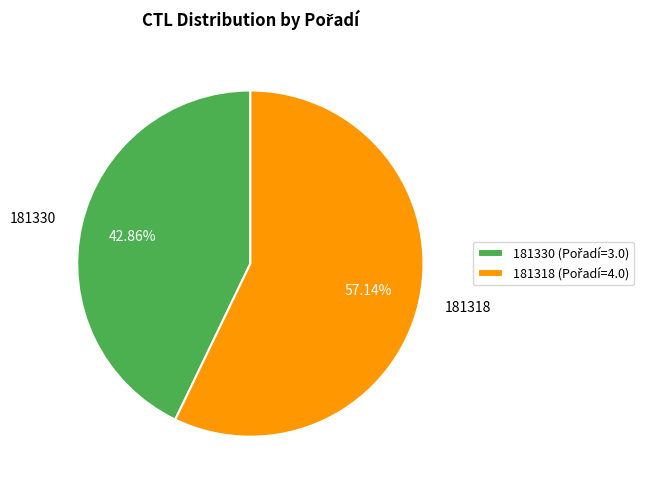

To the nearest percent, what is the difference between the largest and smallest slice percentages?

14%